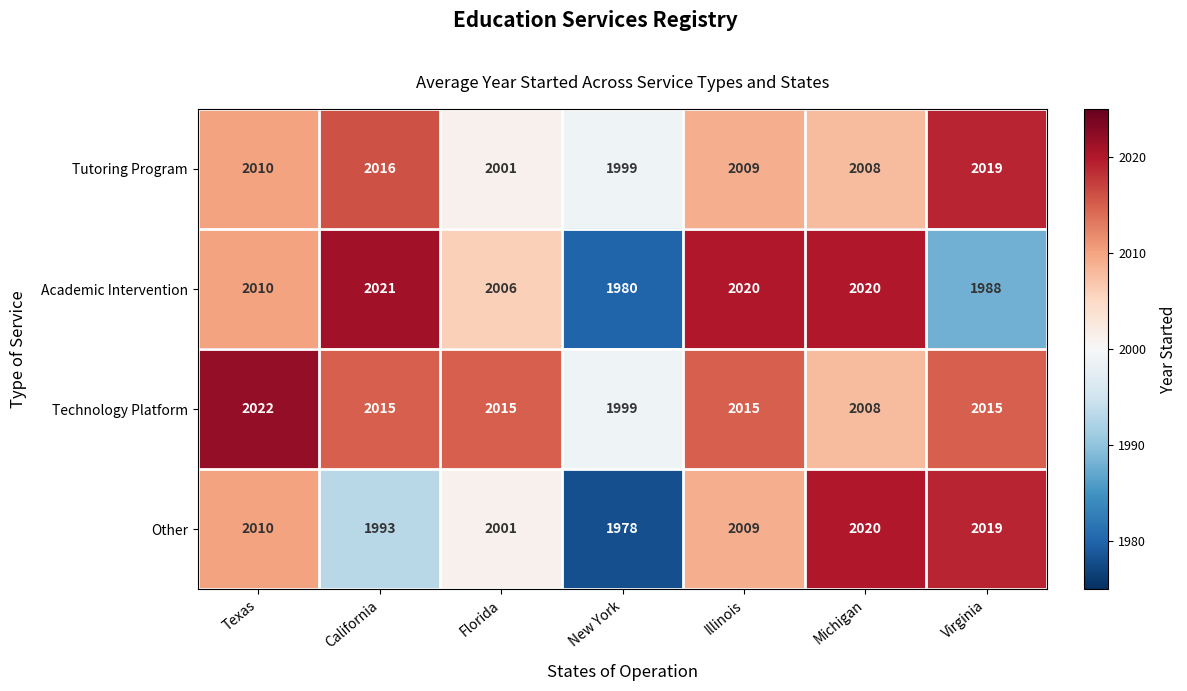

List the series in order of their overall mean, lowest first.

Other, Academic Intervention, Tutoring Program, Technology Platform